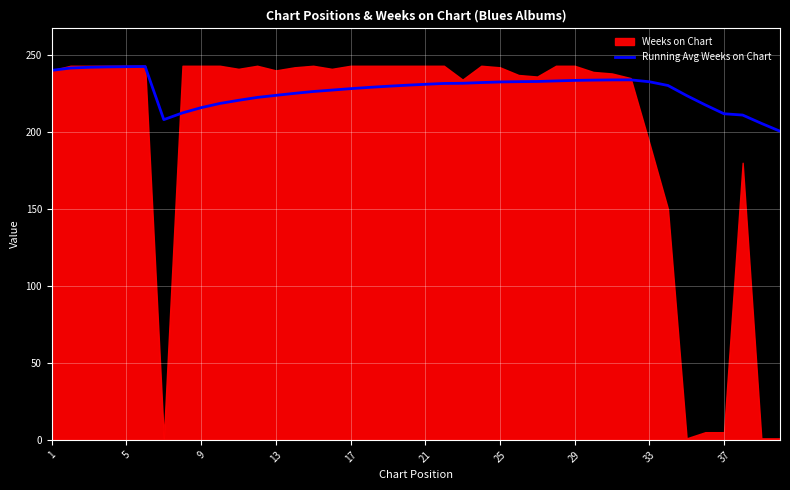

The Running Avg Weeks on Chart series shows 215.8 at 9. True or false?

True